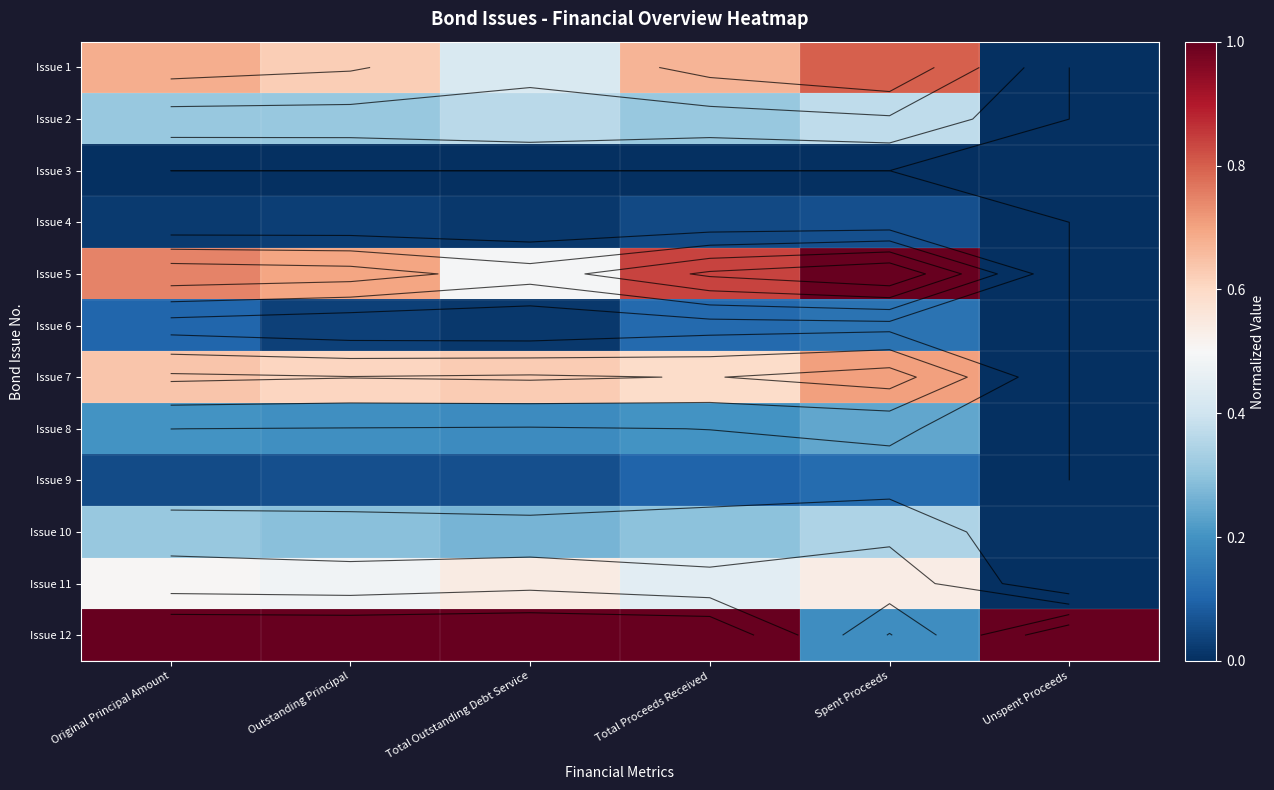

What is the sum of all Issue 10 values?

1.5